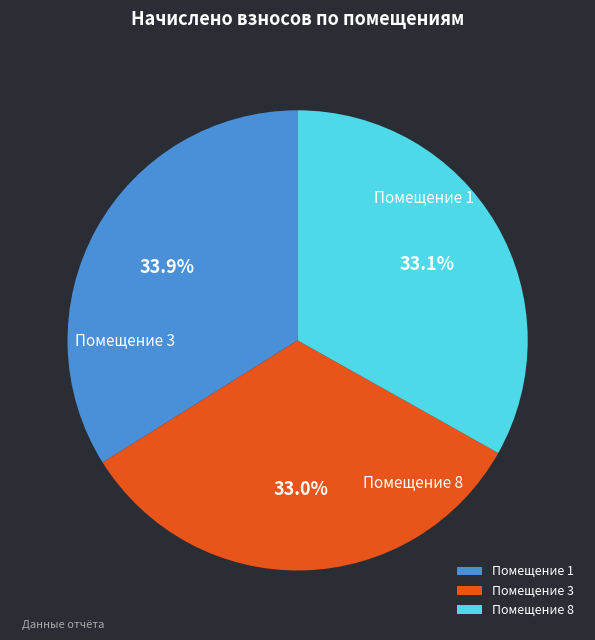

How many slices are in this pie chart?

3